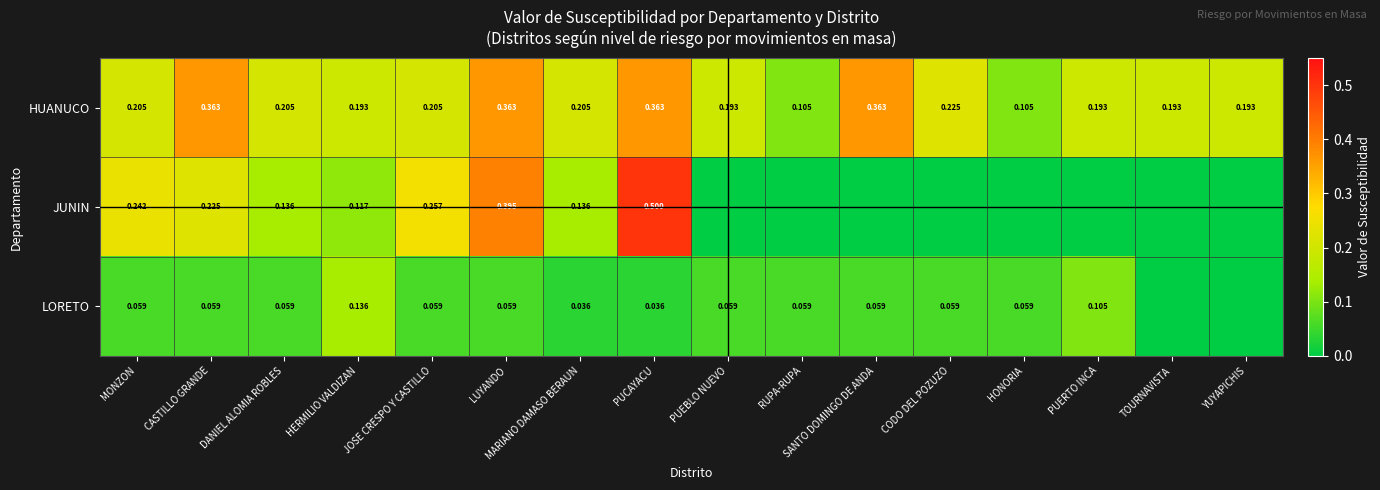

At CODO DEL POZUZO, list the series in order from largest to smallest.

HUANUCO, LORETO, JUNIN